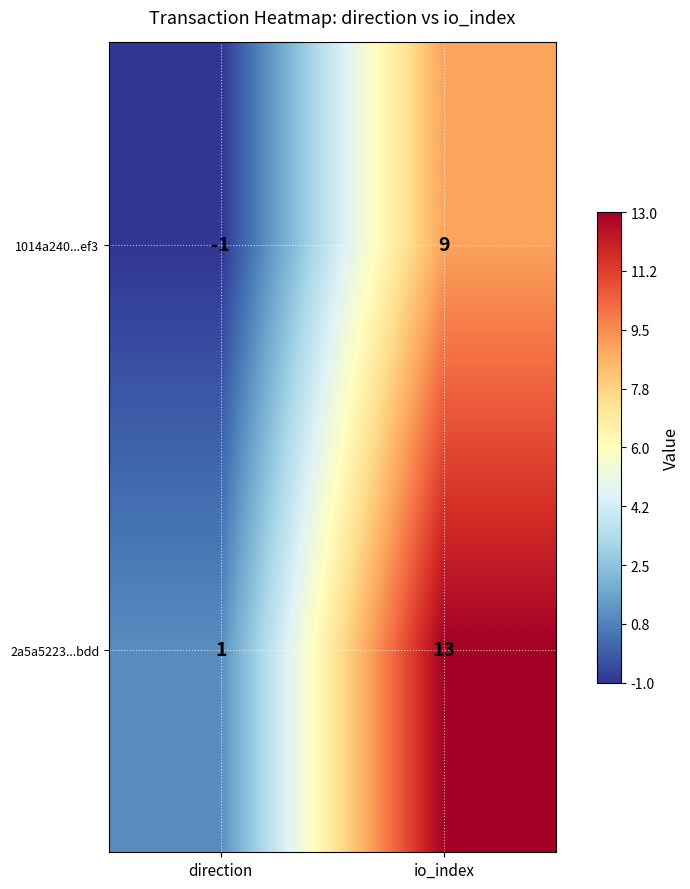

Read the 1014a240...ef3 value at io_index, to the nearest 5.

10